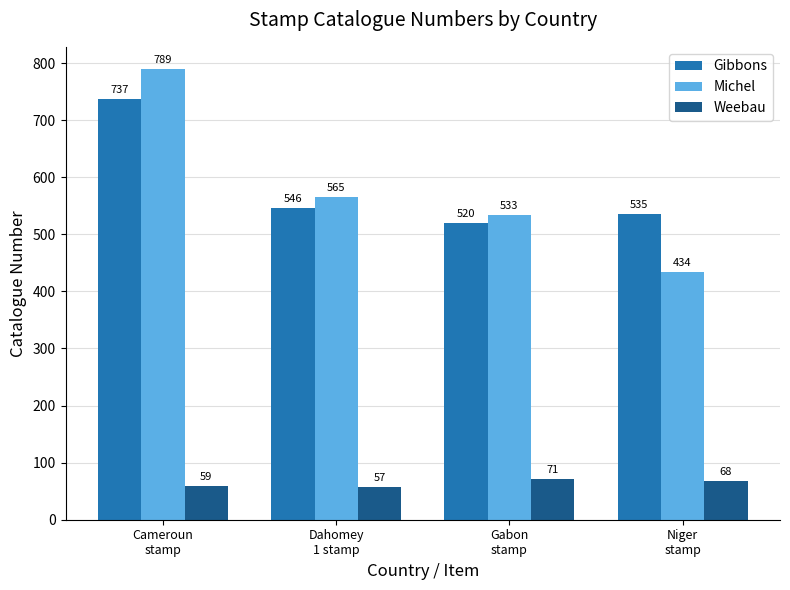

At which label is Michel closest to 611?

Dahomey
1 stamp